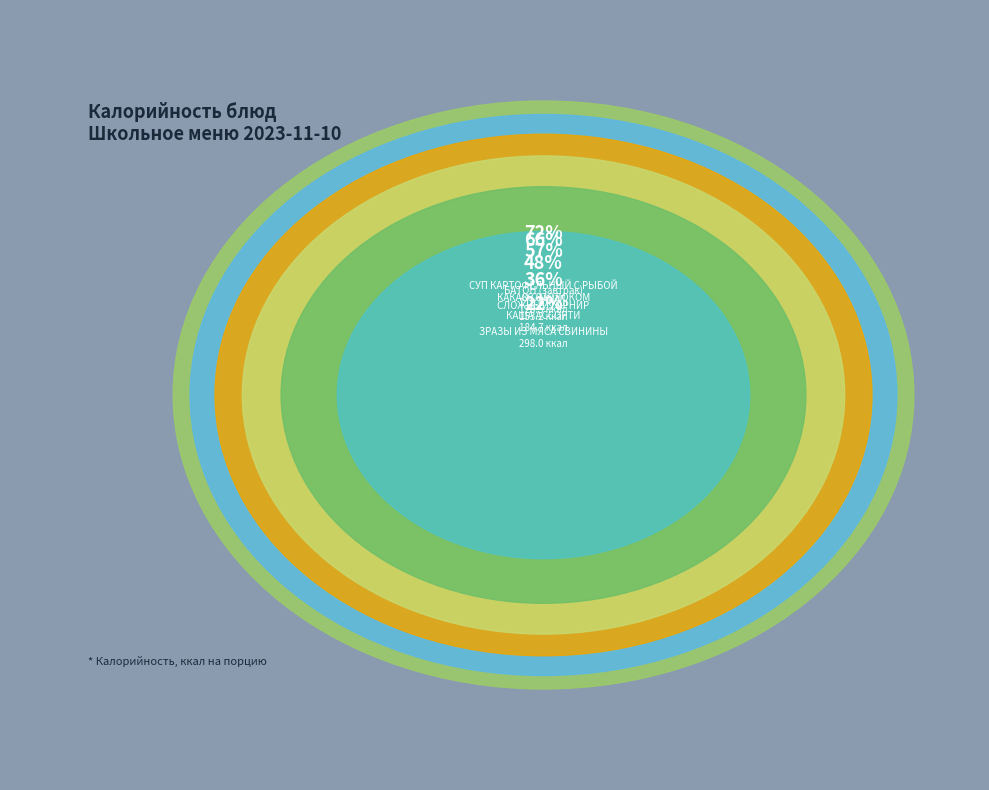

Between КАКАО С МОЛОКОМ and ЯБЛОКО, which is larger?

КАКАО С МОЛОКОМ